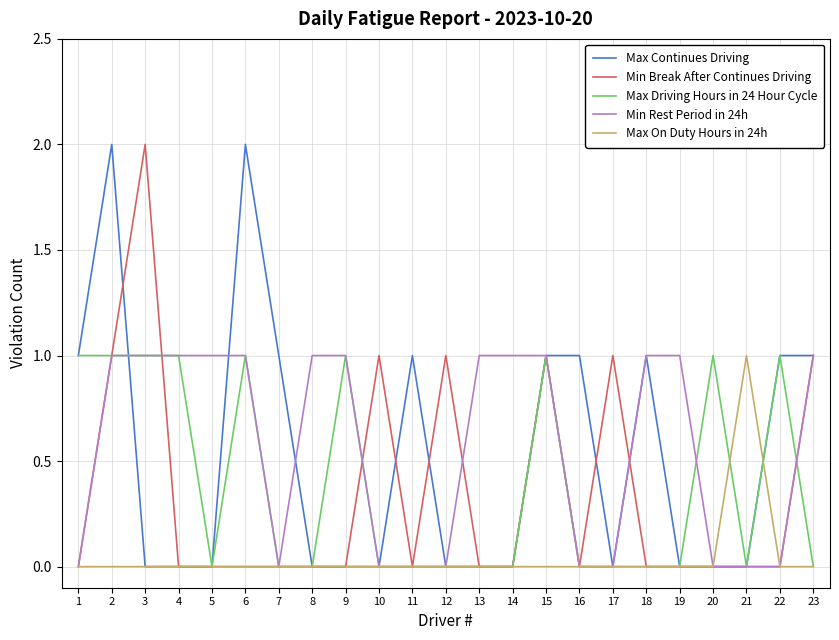

What is the sum of the Min Break After Continues Driving values at 12 and 13?

1